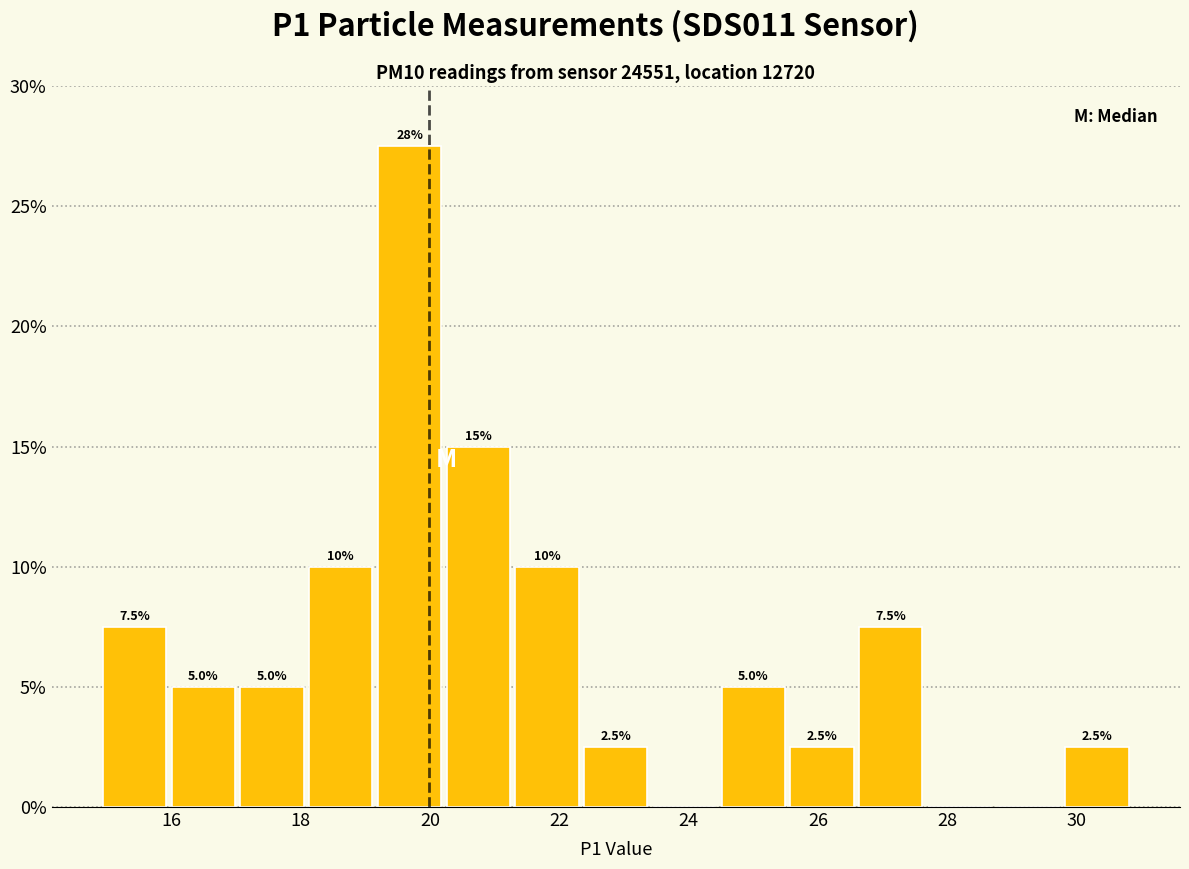

Which range on the x-axis has the tallest bar?

19.2 to 20.2